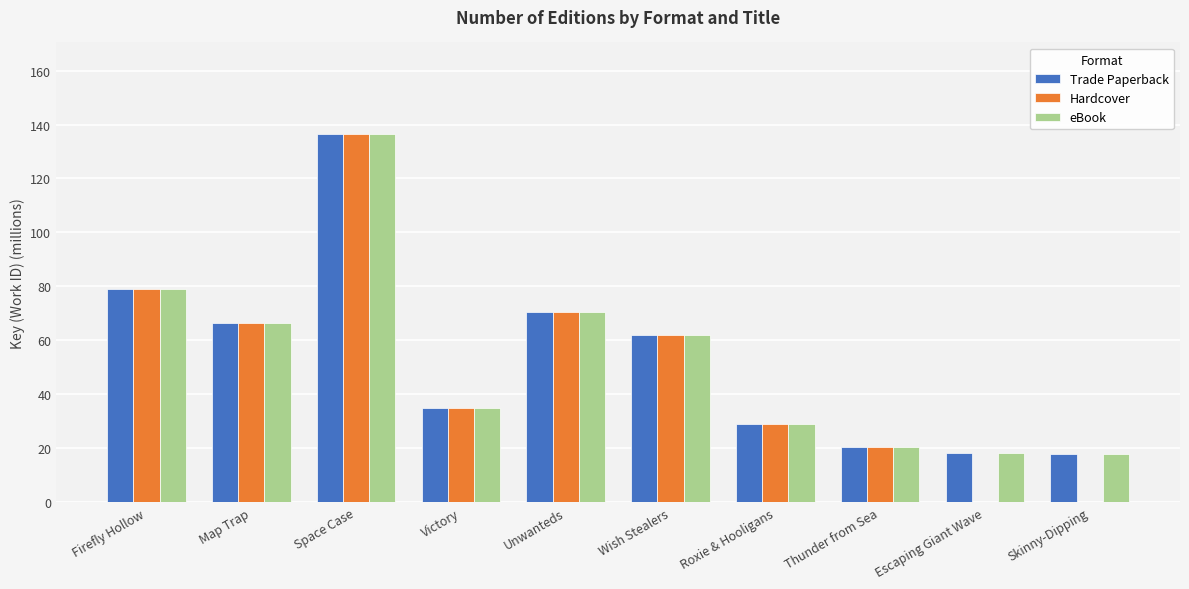

What is the sum of the Trade Paperback values at Roxie & Hooligans and Victory?

63.8